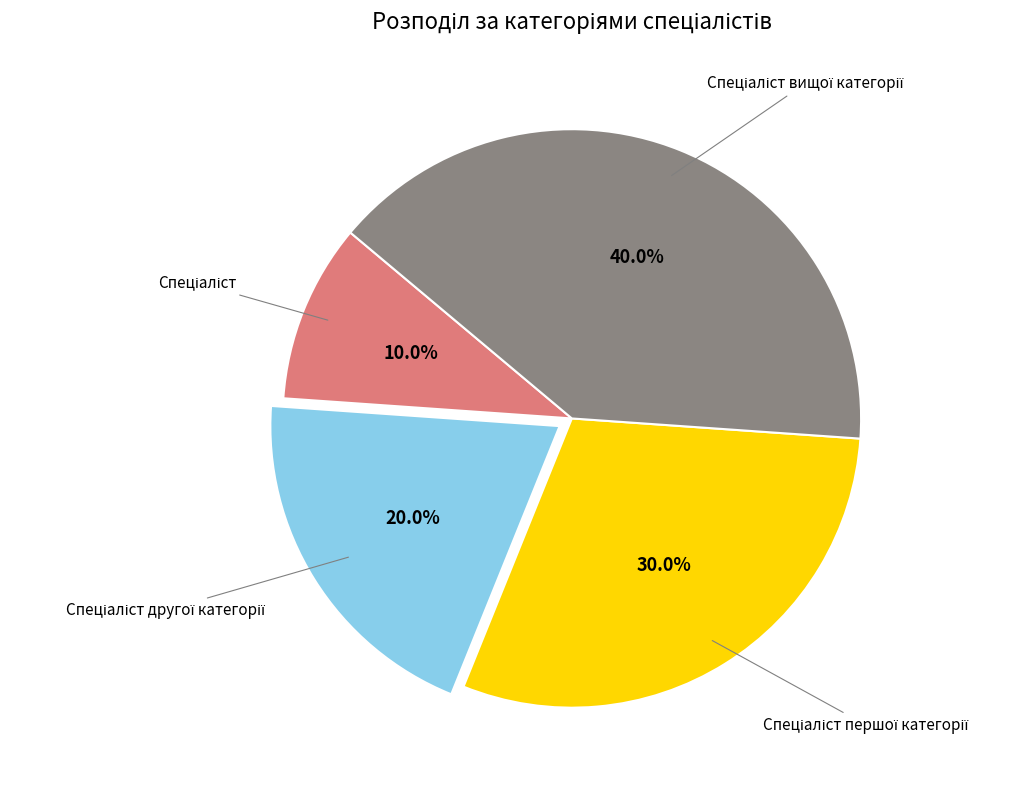

Does any single category account for the majority?

No